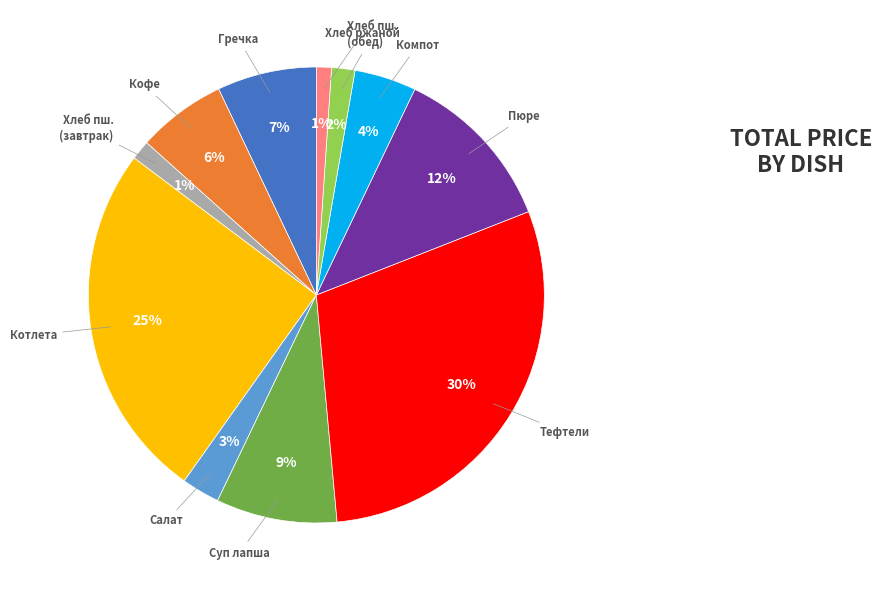

Is there a majority slice in this chart?

No